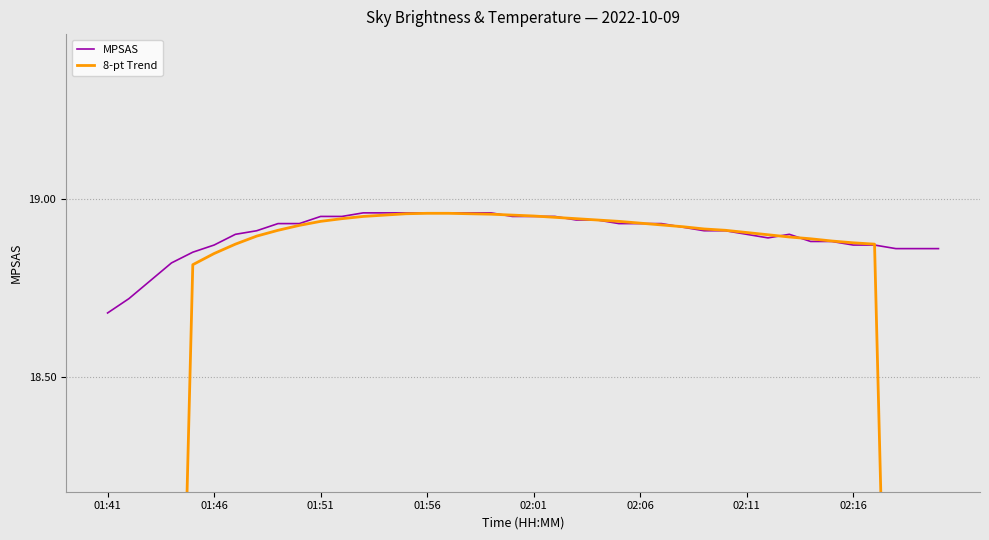

Rank the series by their maximum value, from lowest to highest.

8-pt Trend, MPSAS